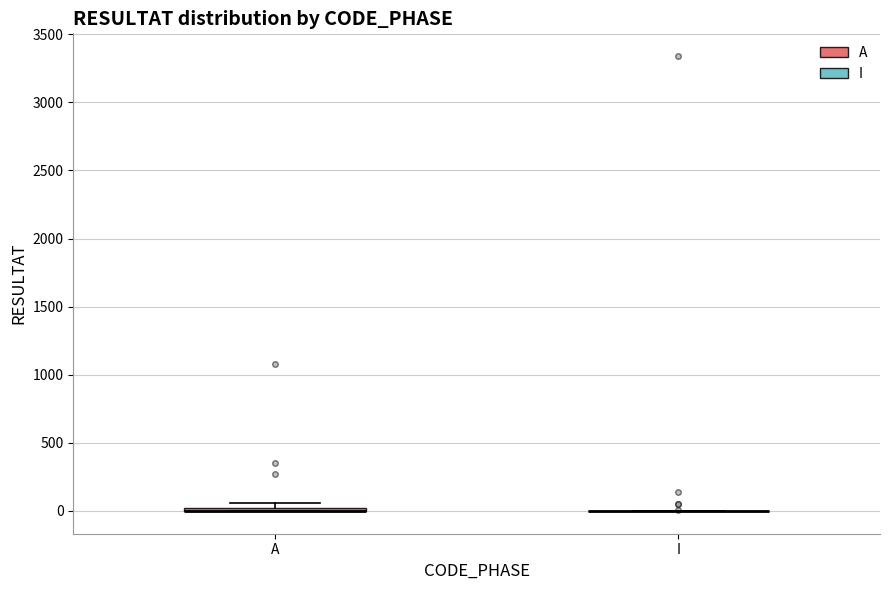

Where is the lower edge of the box for A on the y-axis? The values are not printed on the chart, so give them approximately, as read against the axis.

0